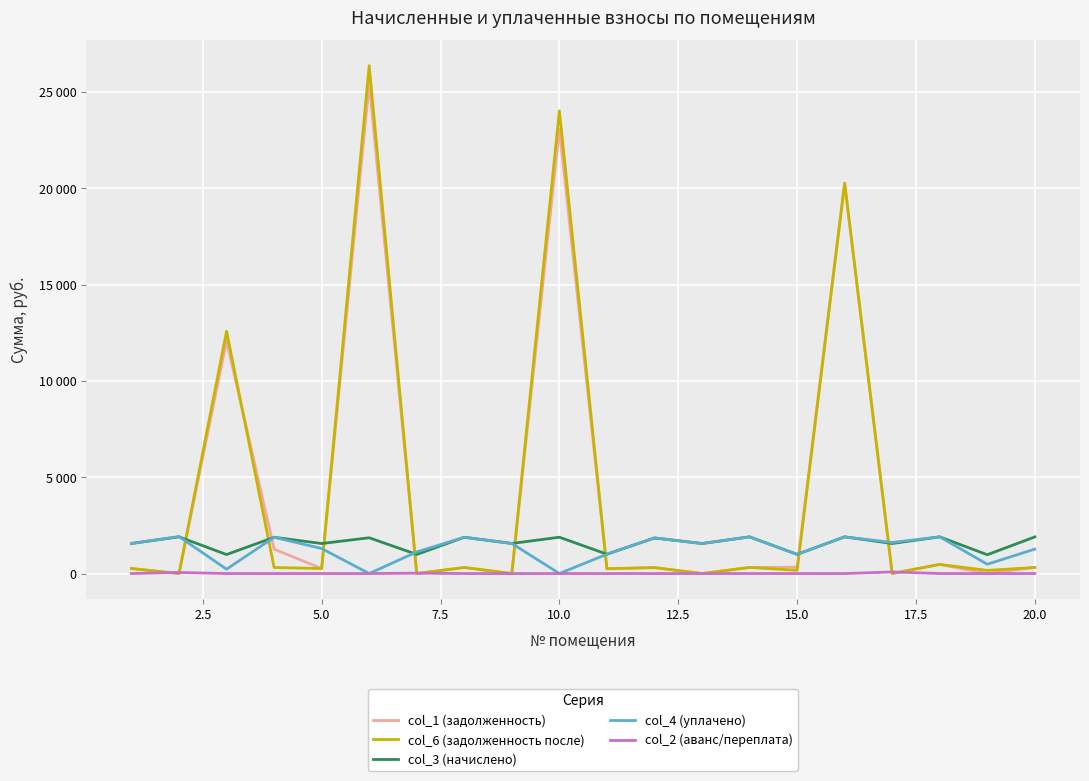

Reading right to left, what are all the values shown in this chart?

col_1 (задолженность): 316.9	0.0	473.7	0.0	20266.7	331.8	317.5	0.0	307.9	249.9	23079.5	0.0	313.8	0.0	25438.1	259.7	1265.7	12086.1	0.0	260.2
col_6 (задолженность после): 316.9	162.7	473.7	0.0	20266.7	165.4	317.5	0.0	307.9	249.9	24022.3	0.0	313.8	0.0	26366.7	259.7	313.8	12579.0	0.0	260.2
col_3 (начислено): 1901.6	976.3	1904.8	1558.2	1904.8	995.3	1904.8	1558.2	1847.6	1004.9	1885.7	1561.4	1882.6	992.2	1857.1	1558.2	1882.6	985.8	1904.8	1561.4
col_4 (уплачено): 1267.8	482.8	1904.8	1610.0	1904.8	995.8	1904.8	1558.2	1847.6	1004.9	0.0	1561.4	1882.6	1122.2	0.0	1298.5	1882.6	225.5	1920.0	1561.4
col_2 (аванс/переплата): 0.0	0.0	0.0	83.0	0.0	0.0	0.0	0.0	0.0	0.0	0.0	0.0	0.0	19.3	0.0	0.0	0.0	0.0	54.7	0.0